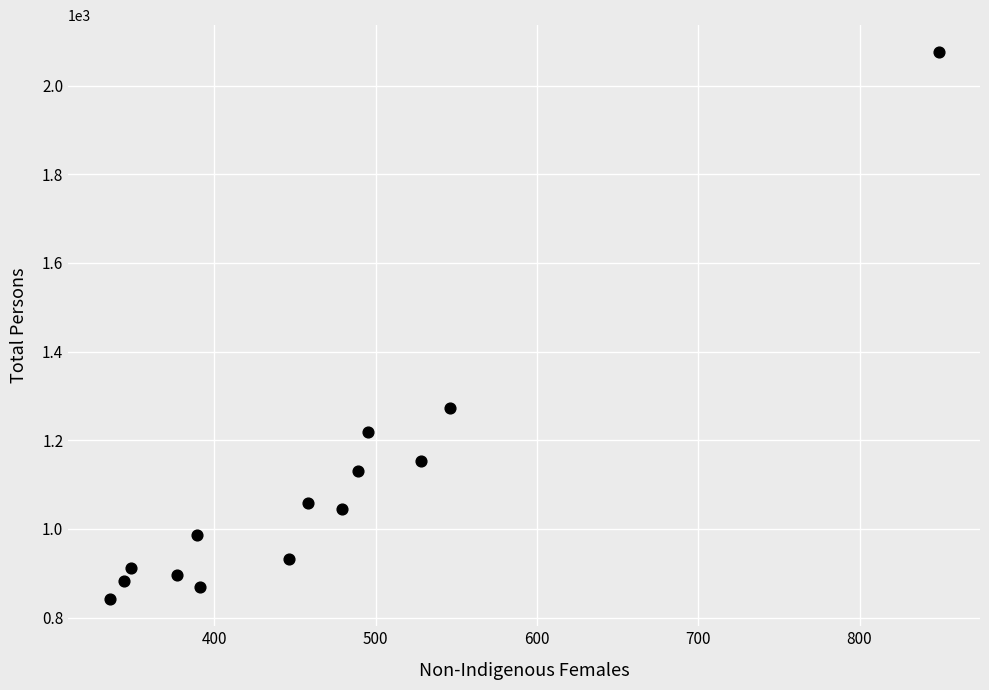

What Y value in the scatter plot is closest to 1458?

1272